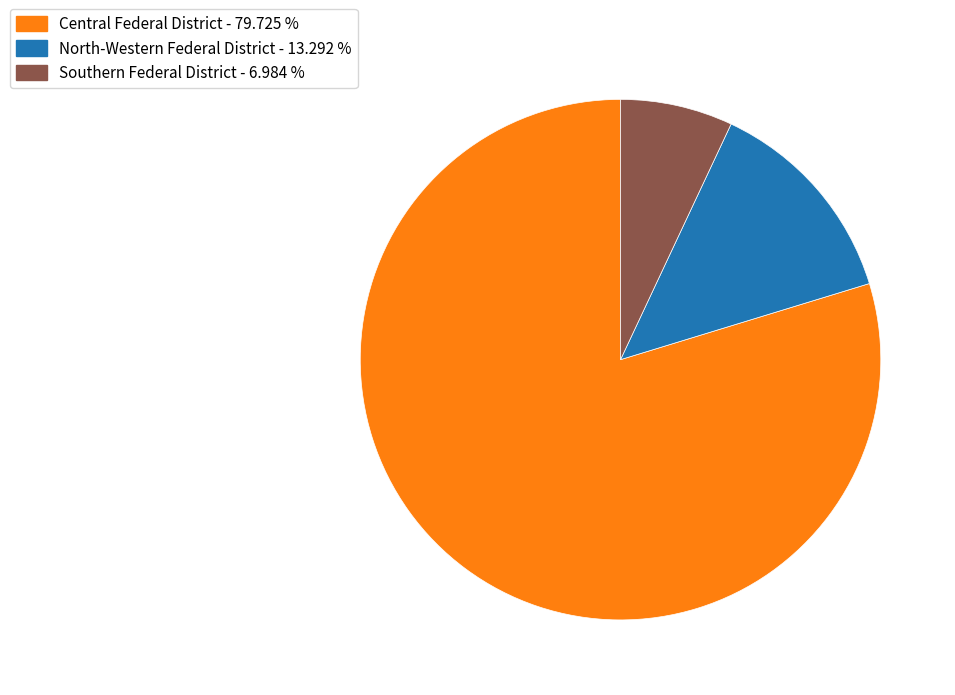

How many slices are in this pie chart?

3